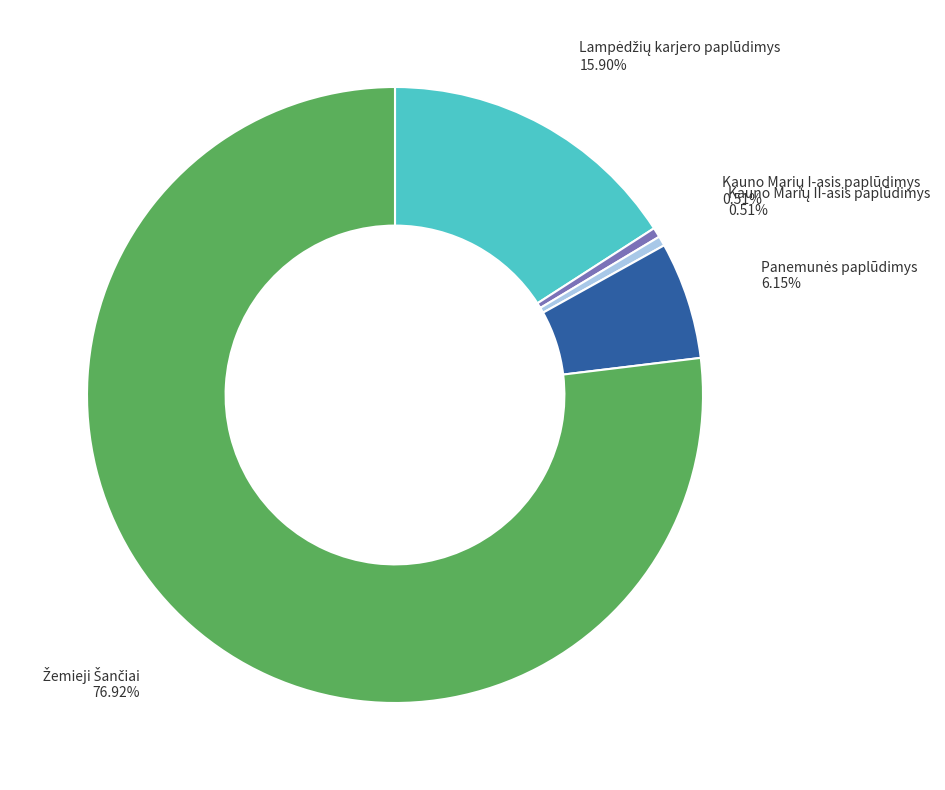

Does any single category account for the majority?

Yes